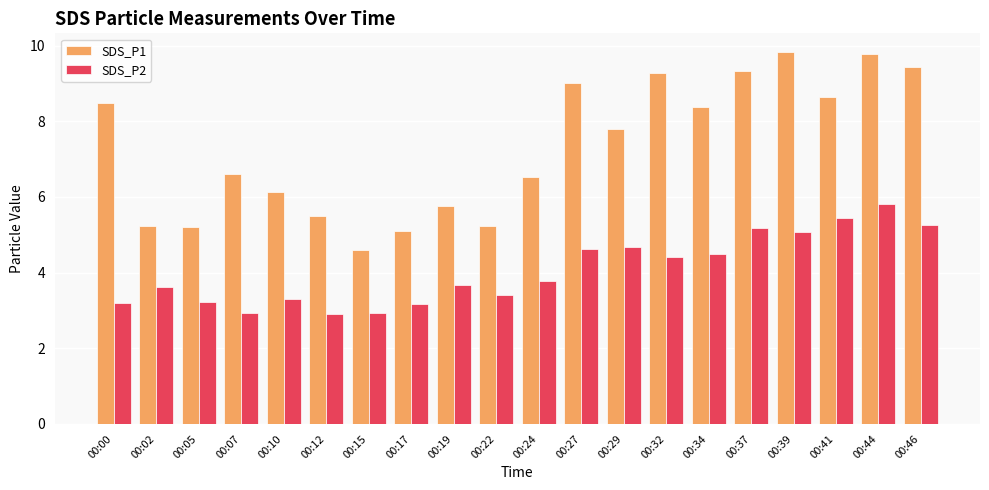

List the series in order of their peak value, lowest first.

SDS_P2, SDS_P1